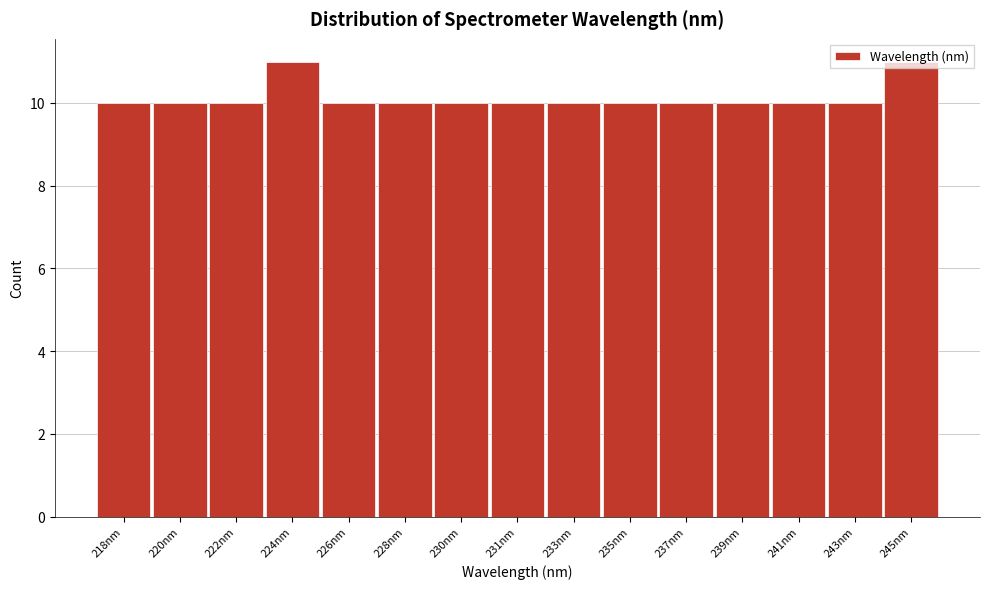

The chart shows a value of 16 at 224nm. True or false?

False